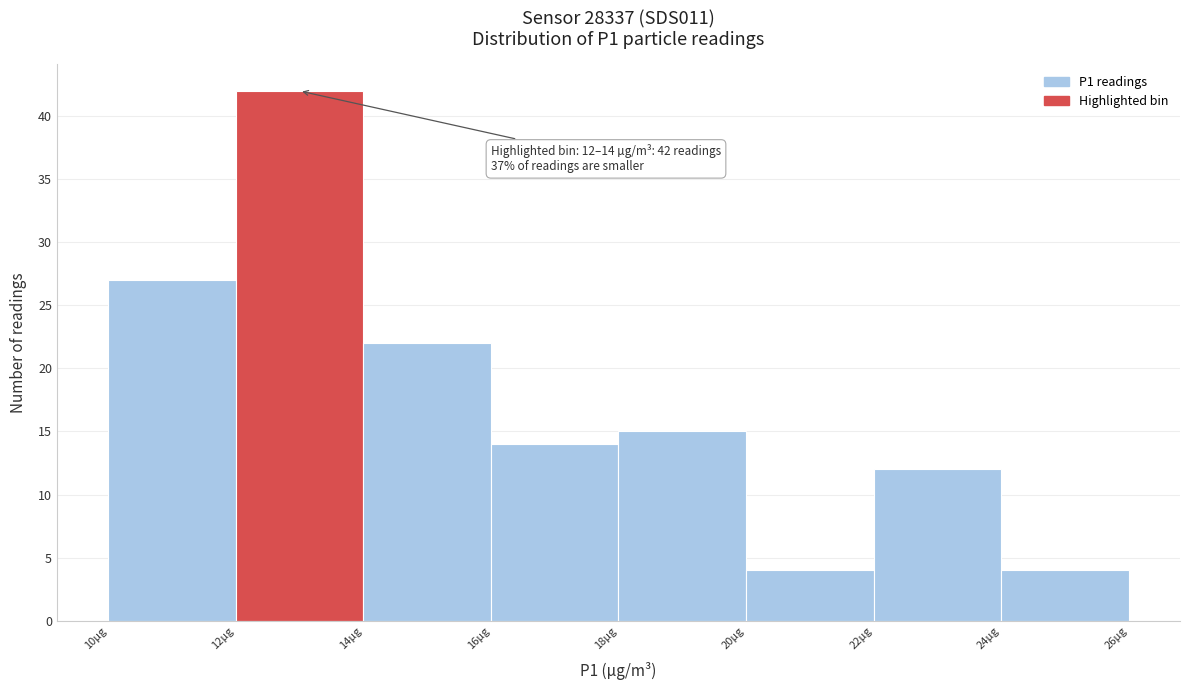

Over which range of the x-axis is the bar tallest?

12 to 14